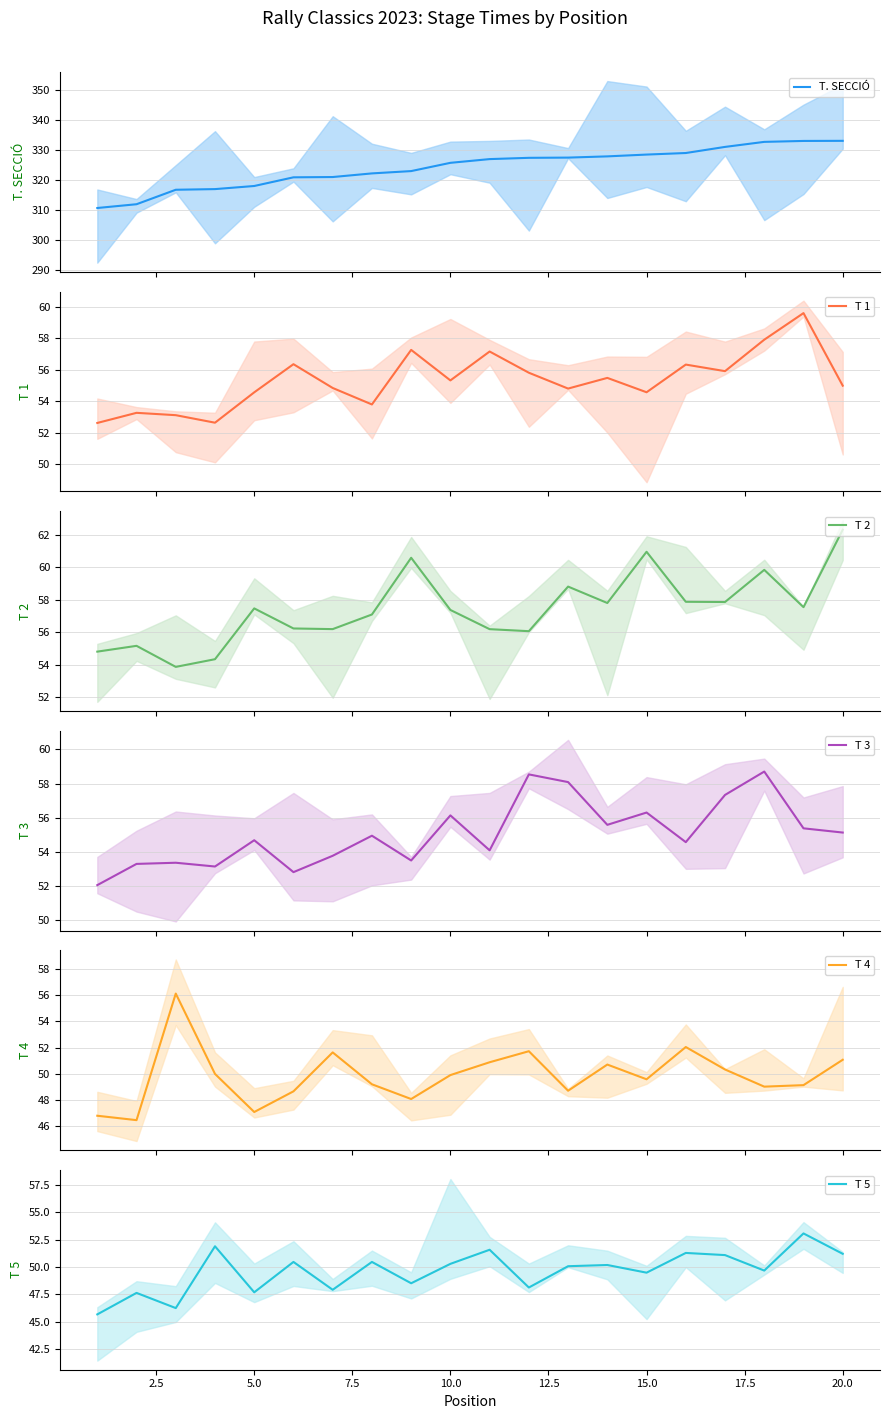

What is the difference between the maximum and minimum values in the T 2 series?

8.5